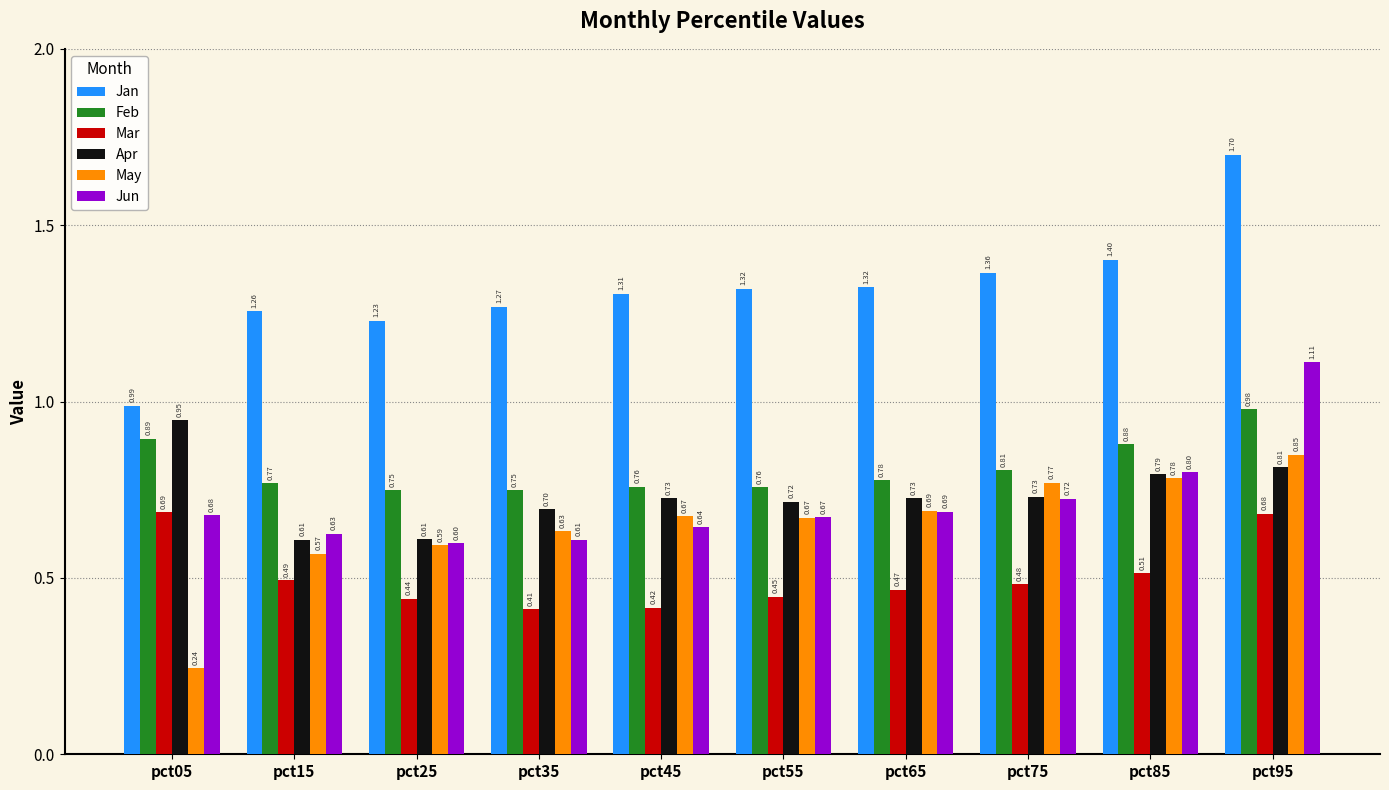

Between pct65 and pct75, which series saw the biggest shift?

May